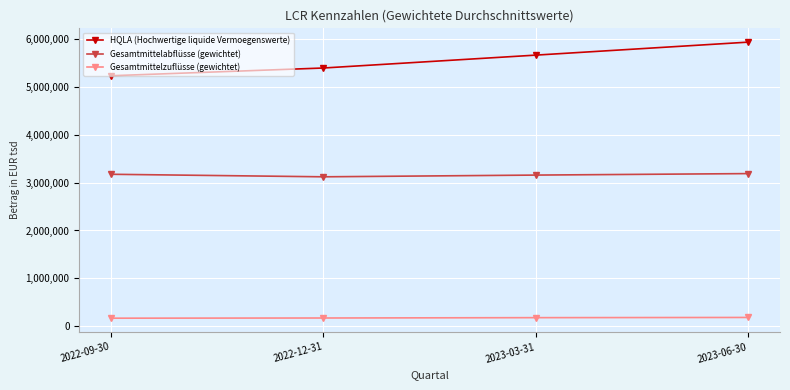

At how many categories does at least one series exceed 4257262?

4